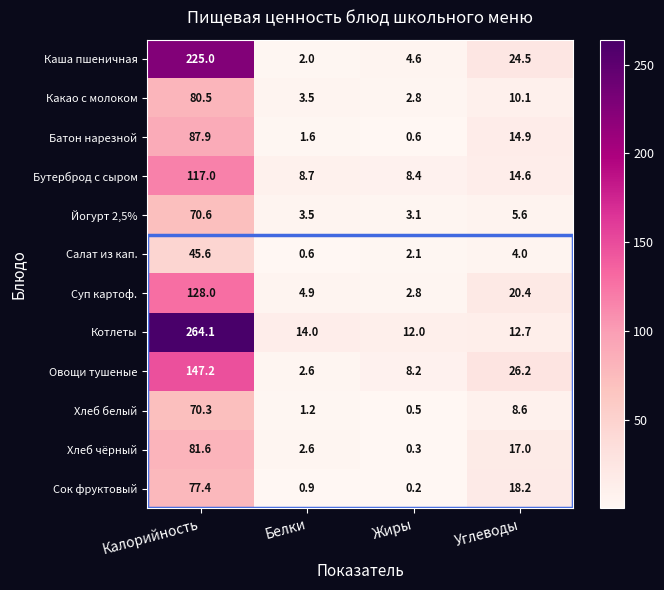

At which category does the chart reach its peak across all series?

Калорийность